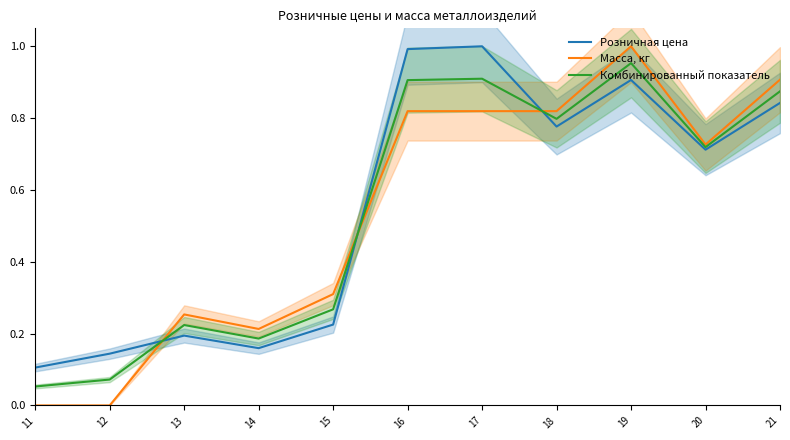

Rank the series by their average value, from highest to lowest.

Розничная цена, Комбинированный показатель, Масса, кг